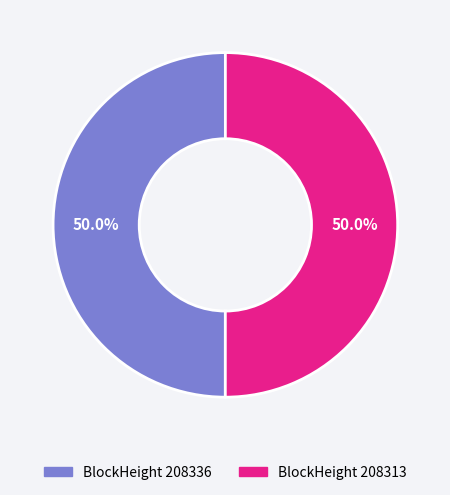

What is the ratio of the value at BlockHeight 208336 to the value at BlockHeight 208313?

1.0